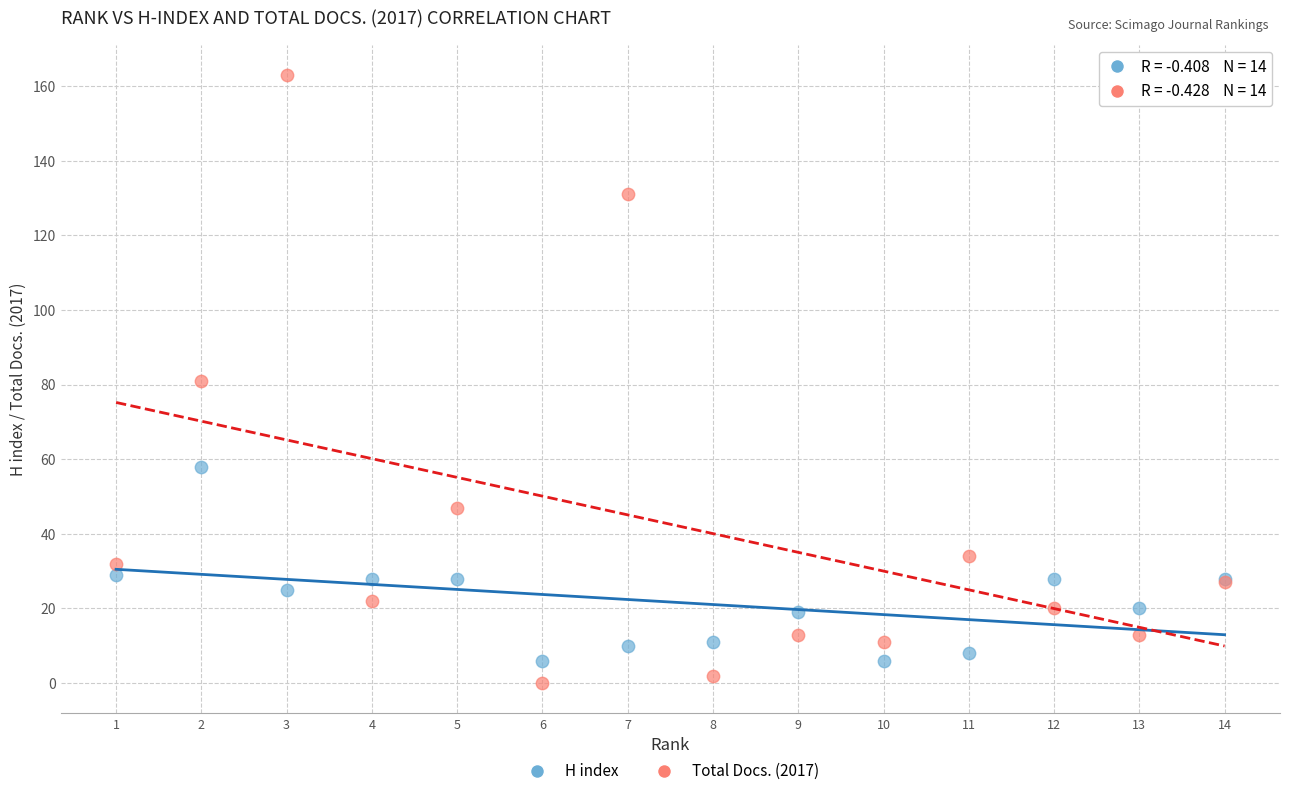

Which series contains the highest Y value?

Total Docs. (2017)